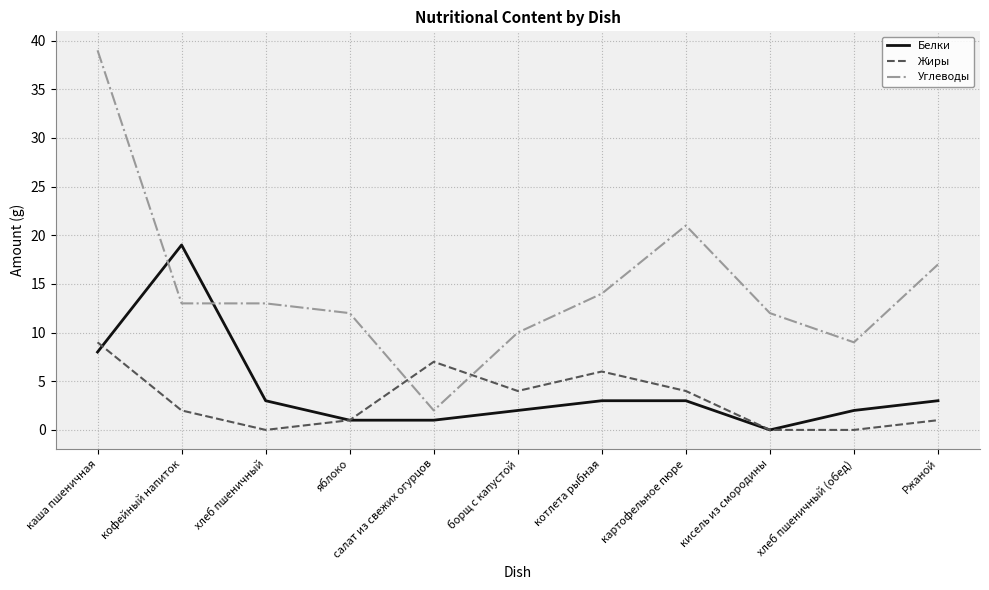

What is the sum of the Белки values at хлеб пшеничный and Ржаной?

6